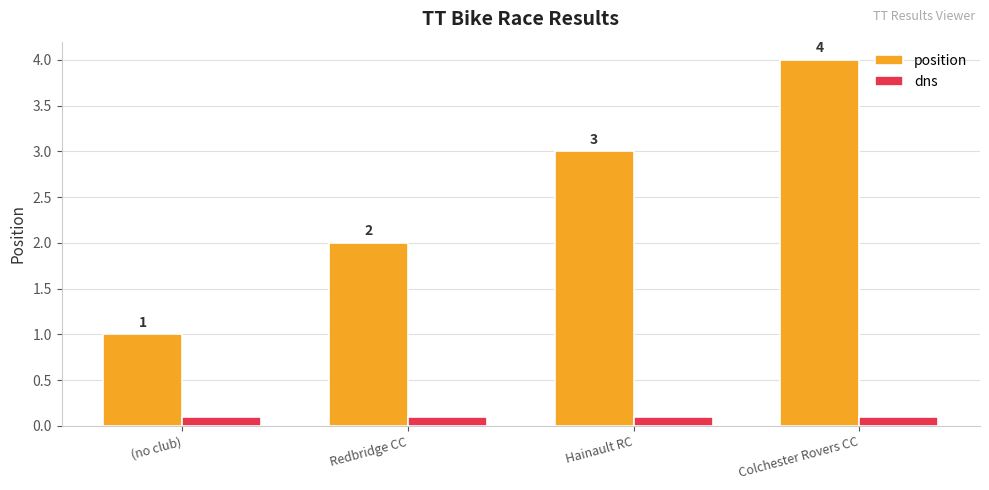

What is the total value across all series at Hainault RC?

3.1